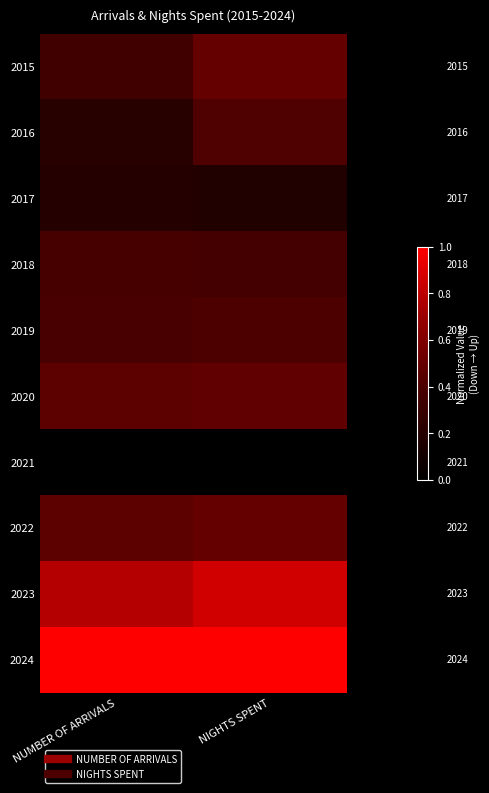

Between NIGHTS SPENT and NUMBER OF ARRIVALS, which is larger?

NIGHTS SPENT